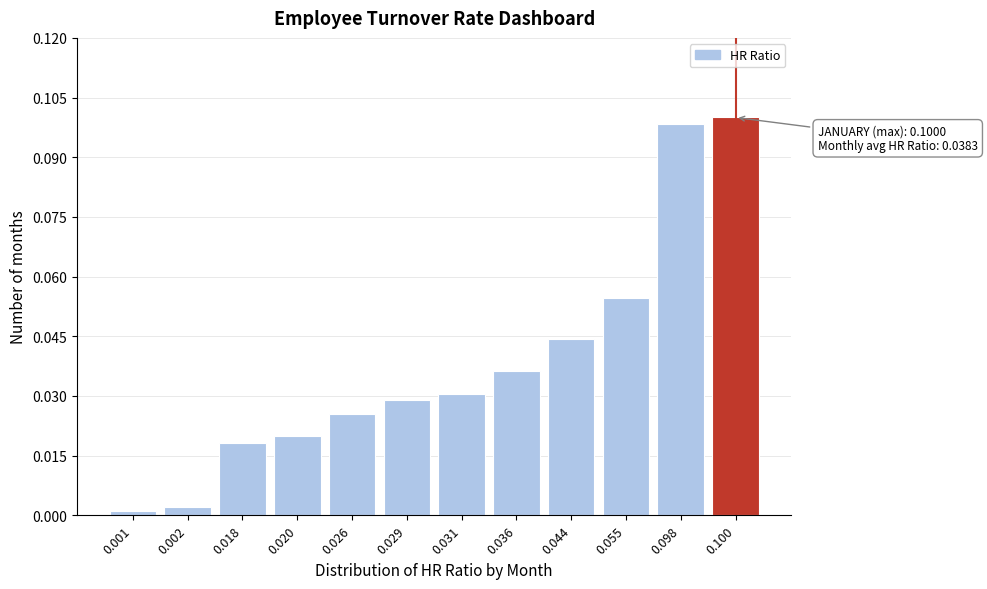

Which has a higher value, 0.031 or 0.018?

0.031